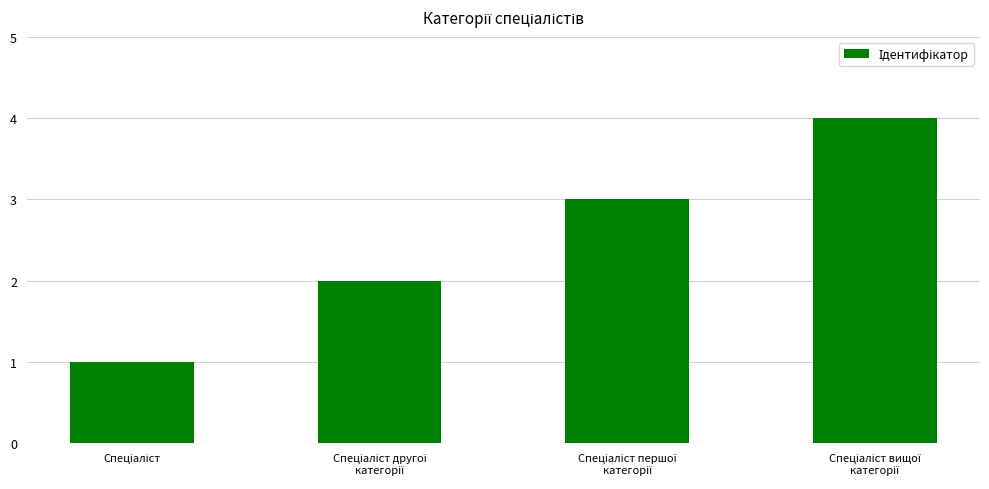

What is the sum of all values?

10